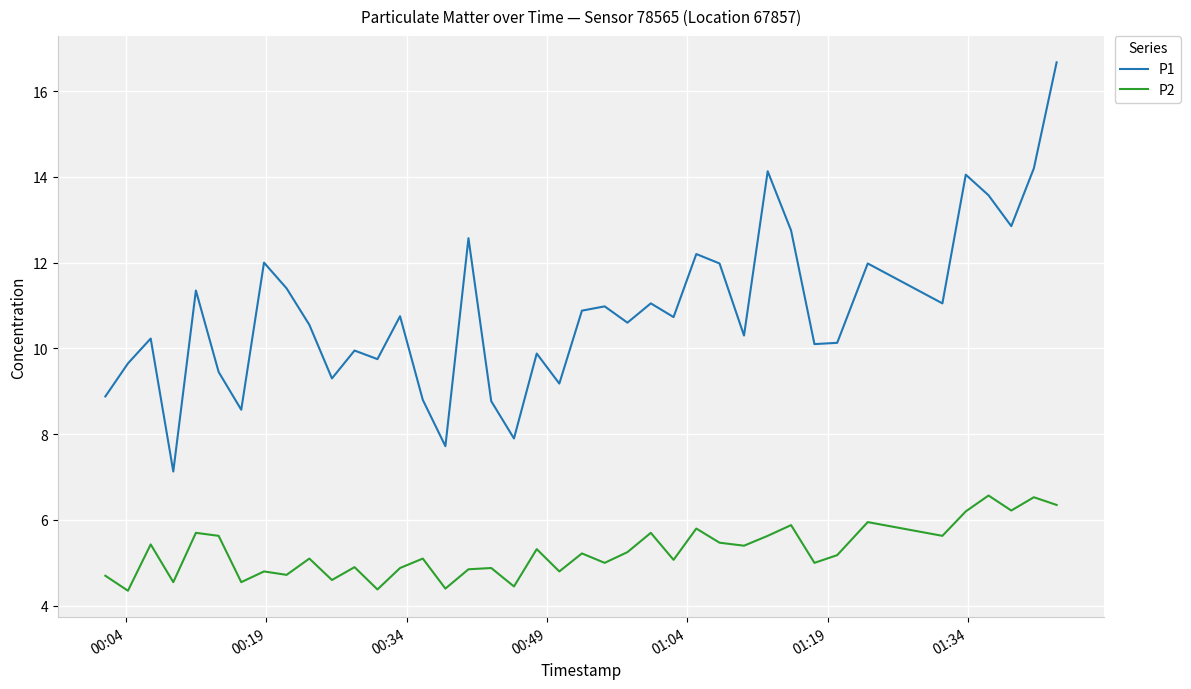

Which series has the largest total across all categories?

P1